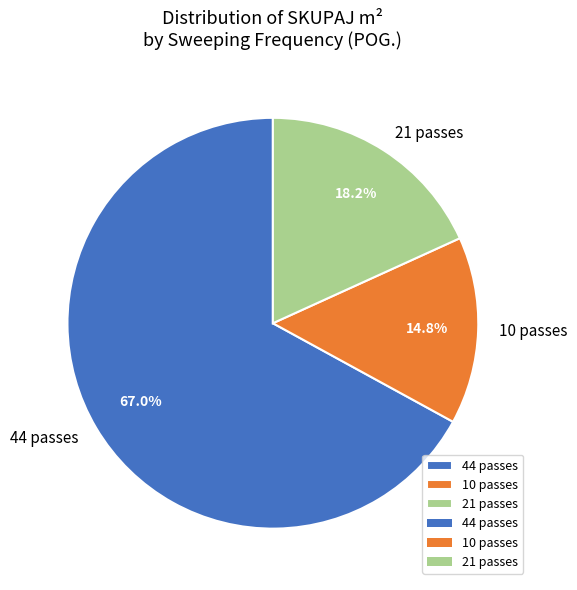

How many slices are in this pie chart?

3